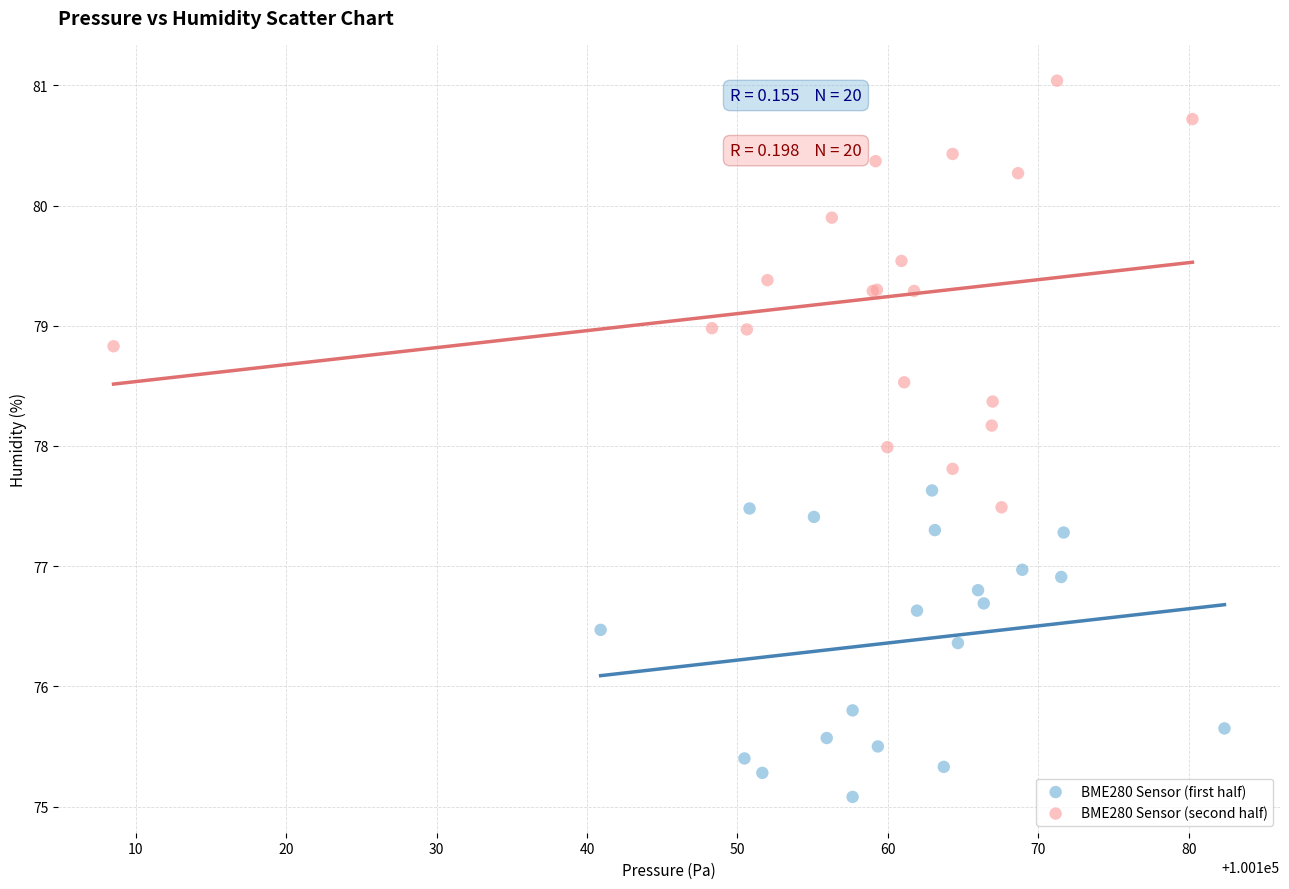

Which series contains the highest Y value?

BME280 Sensor (second half)